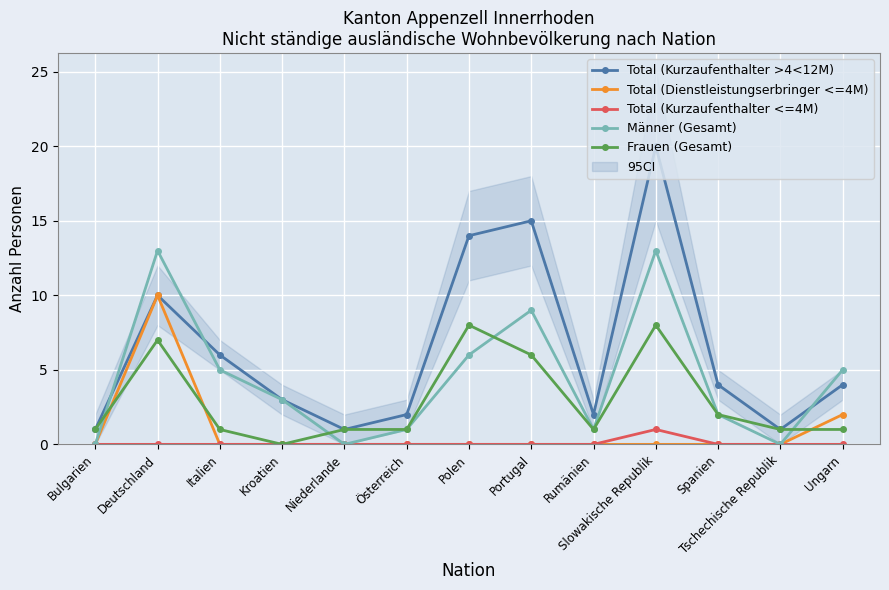

What is the maximum value shown in the chart?

20